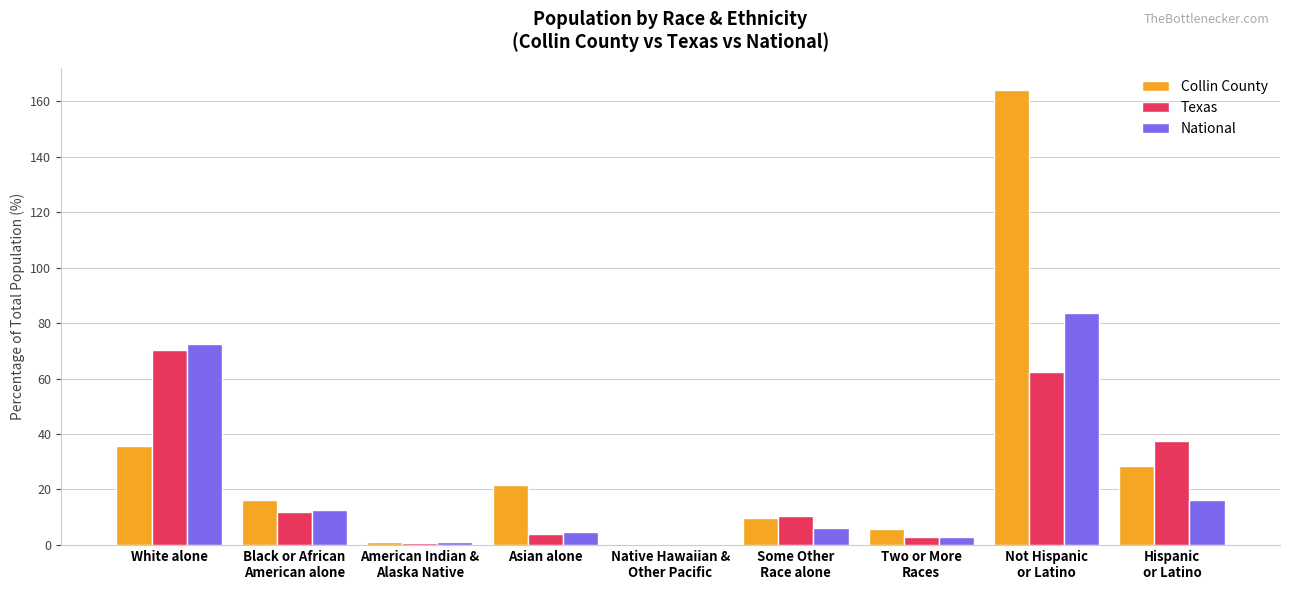

Are the bars horizontal?

No